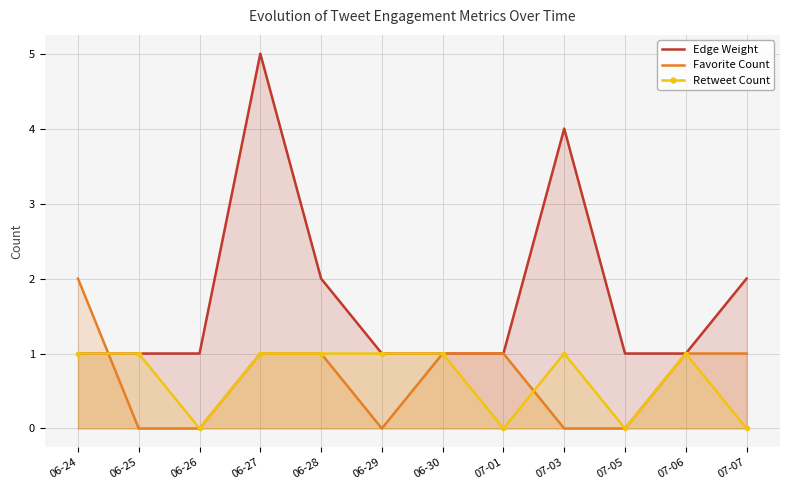

How many Edge Weight values are between 1 and 2?

10